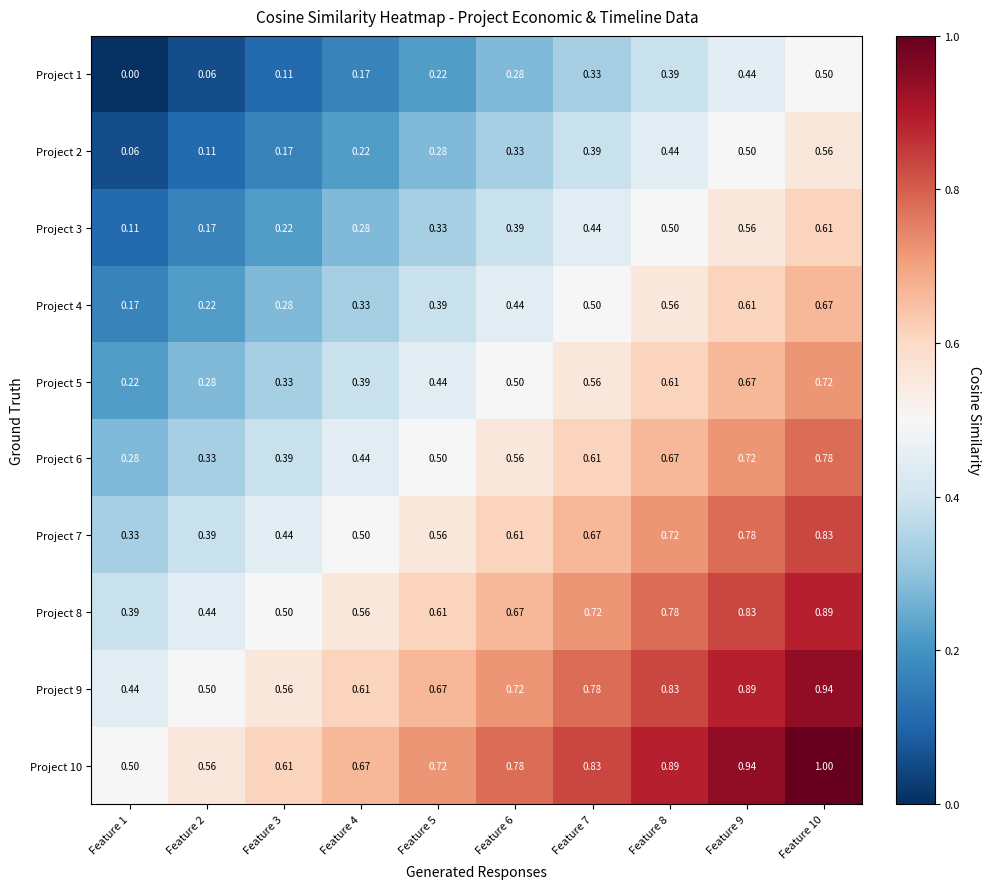

Is the value of Project 2 at Feature 6 greater than the value of Project 6 at Feature 9?

No